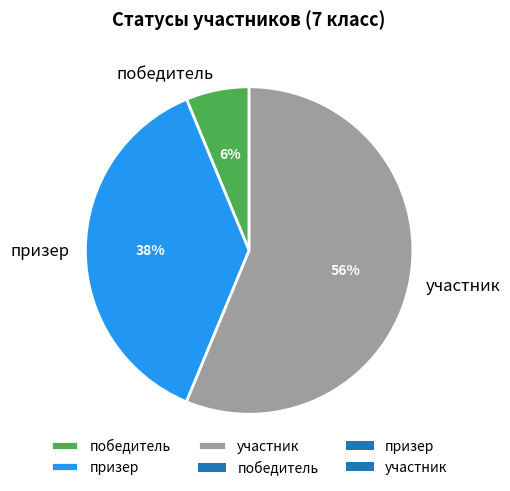

True or false: призер accounts for 38% of the total.

True